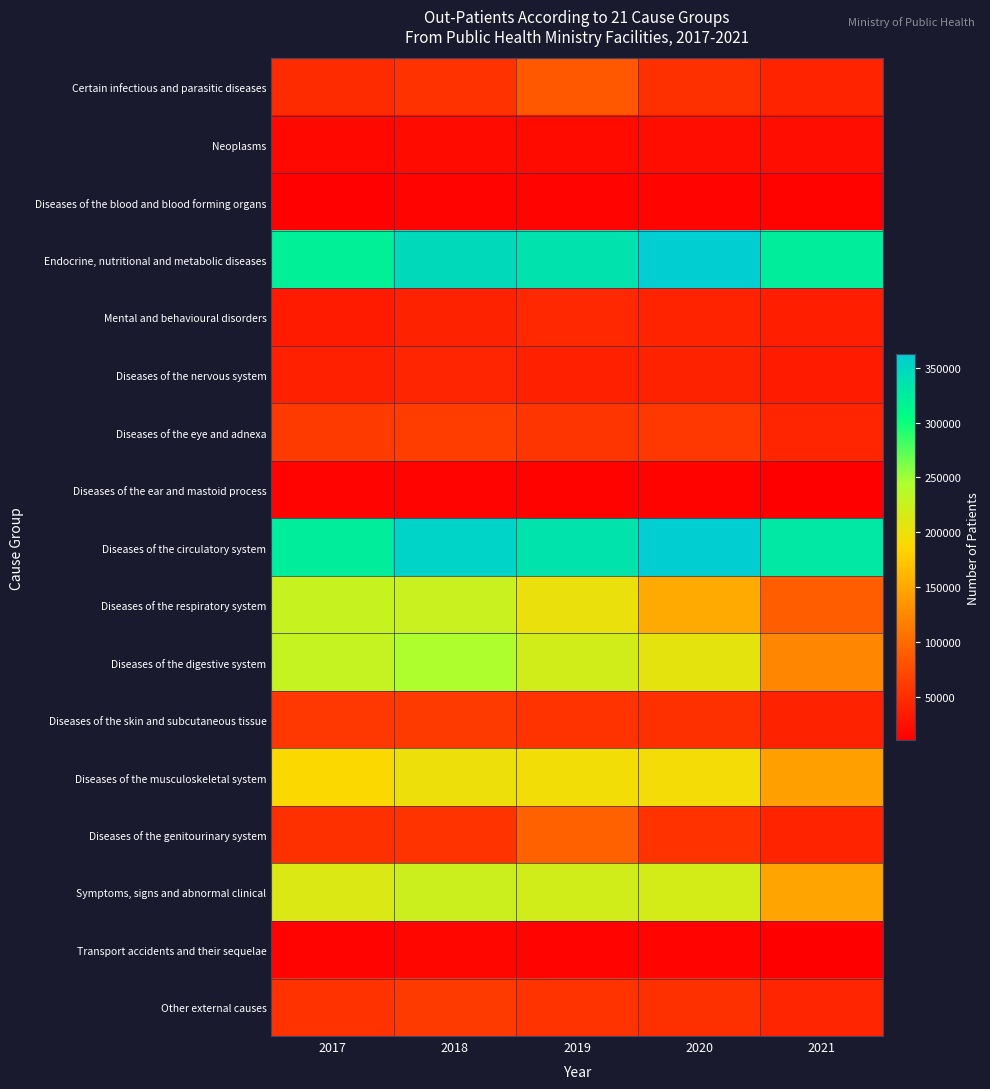

Between 2019 and 2020, which series saw the biggest shift?

Diseases of the respiratory system